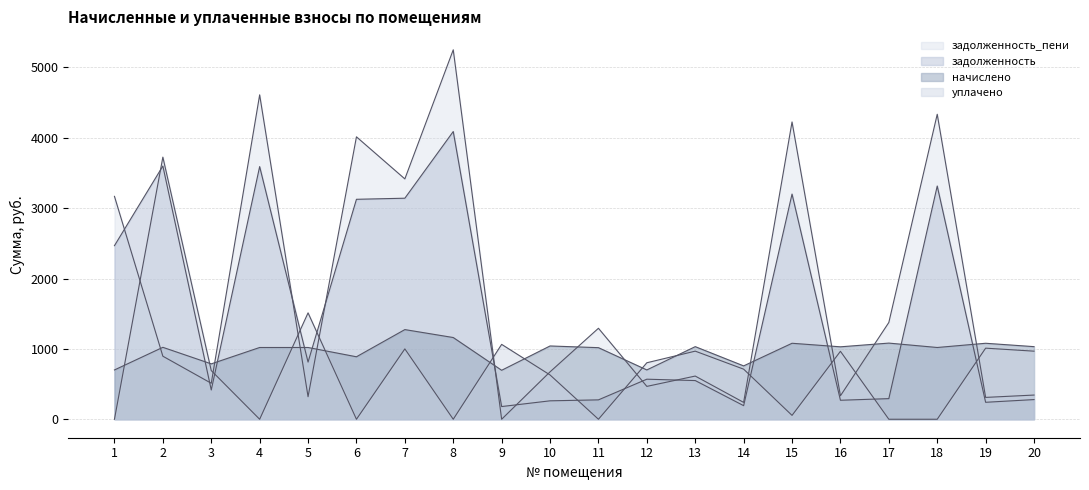

Rank the series by their maximum value, from highest to lowest.

задолженность_пени, задолженность, уплачено, начислено